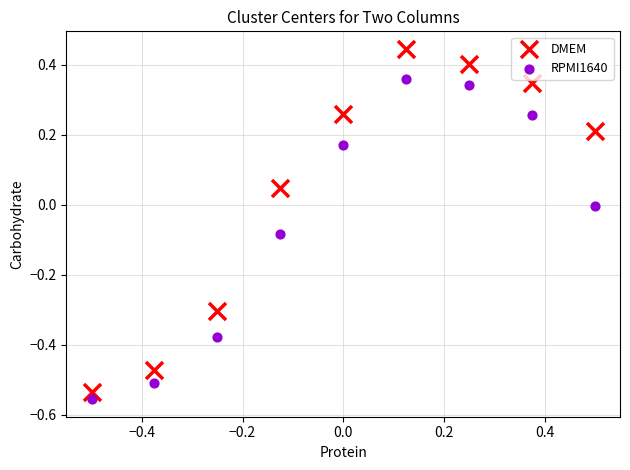

Which series reaches the maximum Y coordinate?

DMEM